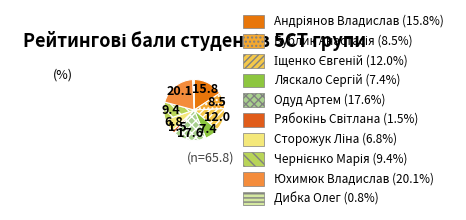

What portion of the pie excludes Юхимюк Владислав?

79.9%